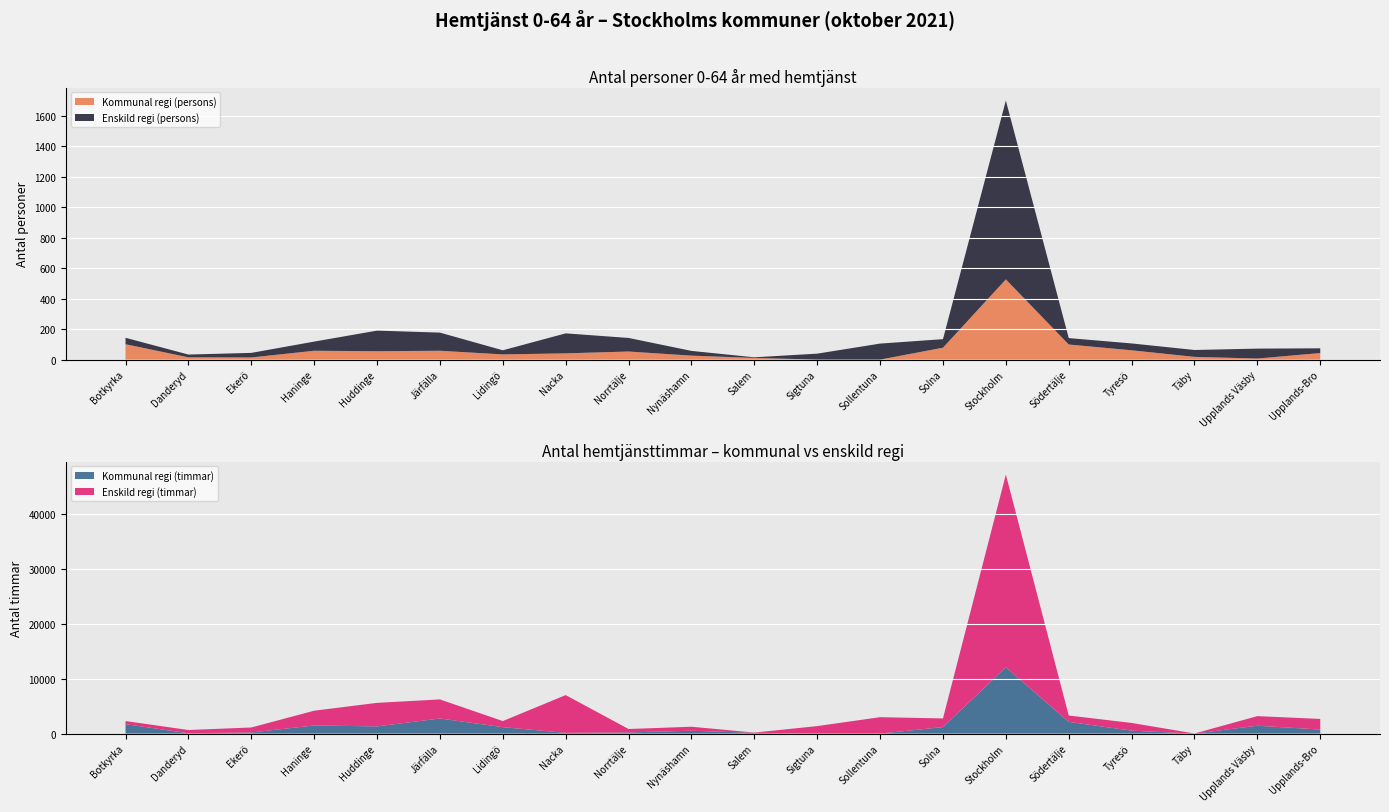

Reading left to right, what are all the values shown in this chart?

Kommunal regi (persons): 101.0	15.0	14.0	58.0	55.0	58.0	34.0	41.0	53.0	26.0	11.0	0.0	0.0	78.0	526.0	99.0	61.0	18.0	7.0	43.0
Enskild regi (persons): 42.0	18.0	30.0	60.0	135.0	119.0	27.0	131.0	89.0	31.0	4.0	39.0	105.0	56.0	1173.0	42.0	45.0	45.0	65.0	31.0
Kommunal regi (timmar): 1718.0	59.0	207.0	1475.0	1311.0	2749.6	1170.0	132.5	217.0	516.0	141.0	0.0	0.0	1187.0	12066.0	2135.7	532.0	0.0	1429.1	735.7
Enskild regi (timmar): 567.0	592.0	905.0	2690.0	4284.0	3472.7	1109.0	6876.0	618.0	731.0	43.0	1364.0	2988.0	1572.0	35095.0	1153.3	1406.0	18.0	1751.5	1931.6